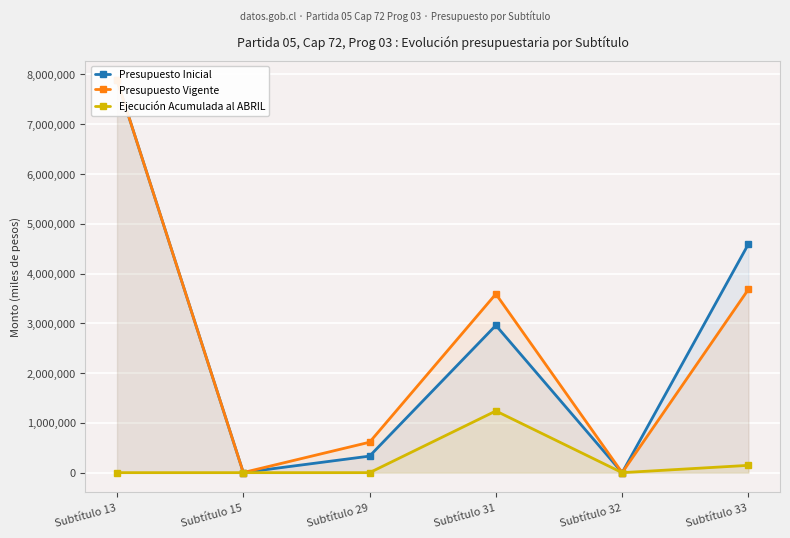

Reading right to left, transcribe all the data shown in this chart.

Presupuesto Inicial: 4593885	0	2959794	332434	2500	7886113
Presupuesto Vigente: 3684003	0	3590322	611788	2500	7886113
Ejecución Acumulada al ABRIL: 146750	0	1239524	0	0	0